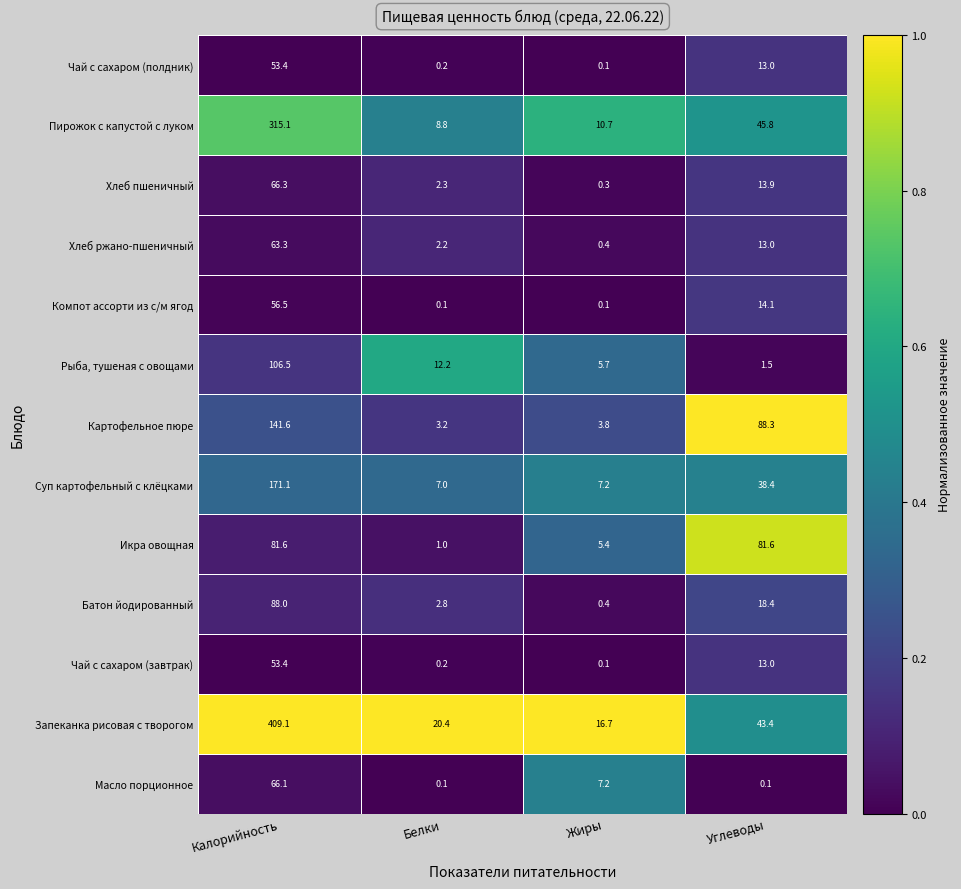

What is the maximum value for Рыба, тушеная с овощами?

106.5